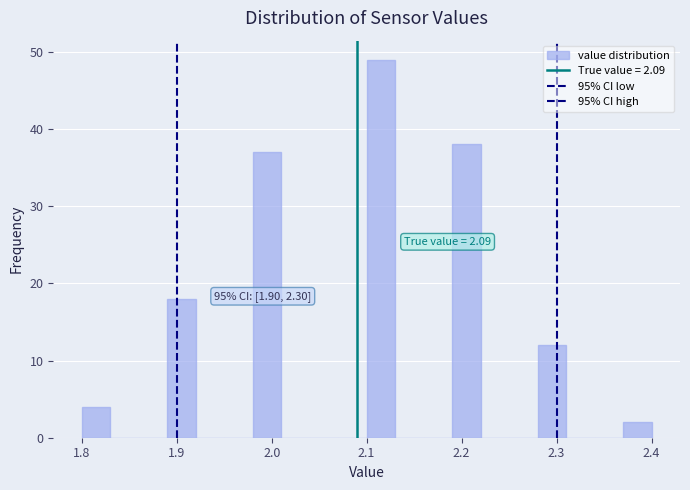

Around what value on the x-axis is the tallest bar? Give the approximate position of its centre, as read against the axis.

2.12